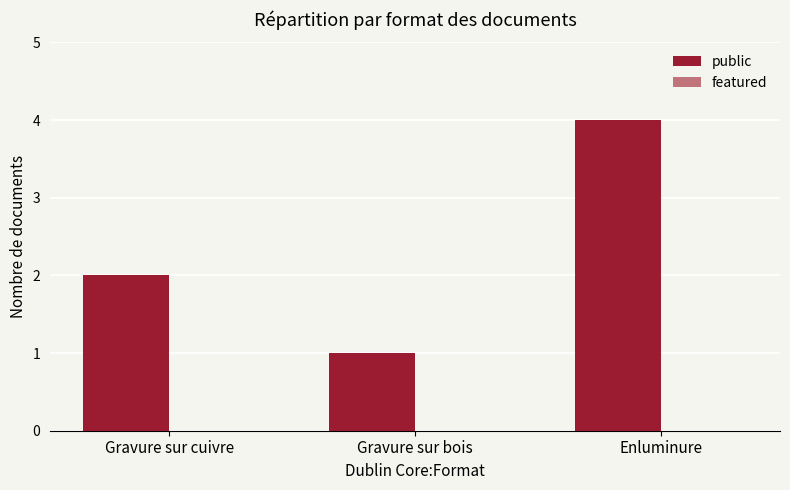

Which label corresponds to the smallest value in the chart?

Gravure sur bois